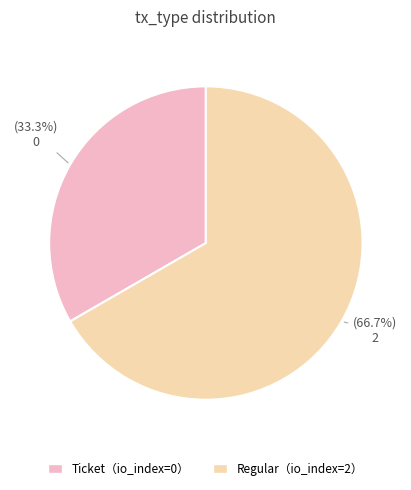

How many slices are in this pie chart?

2